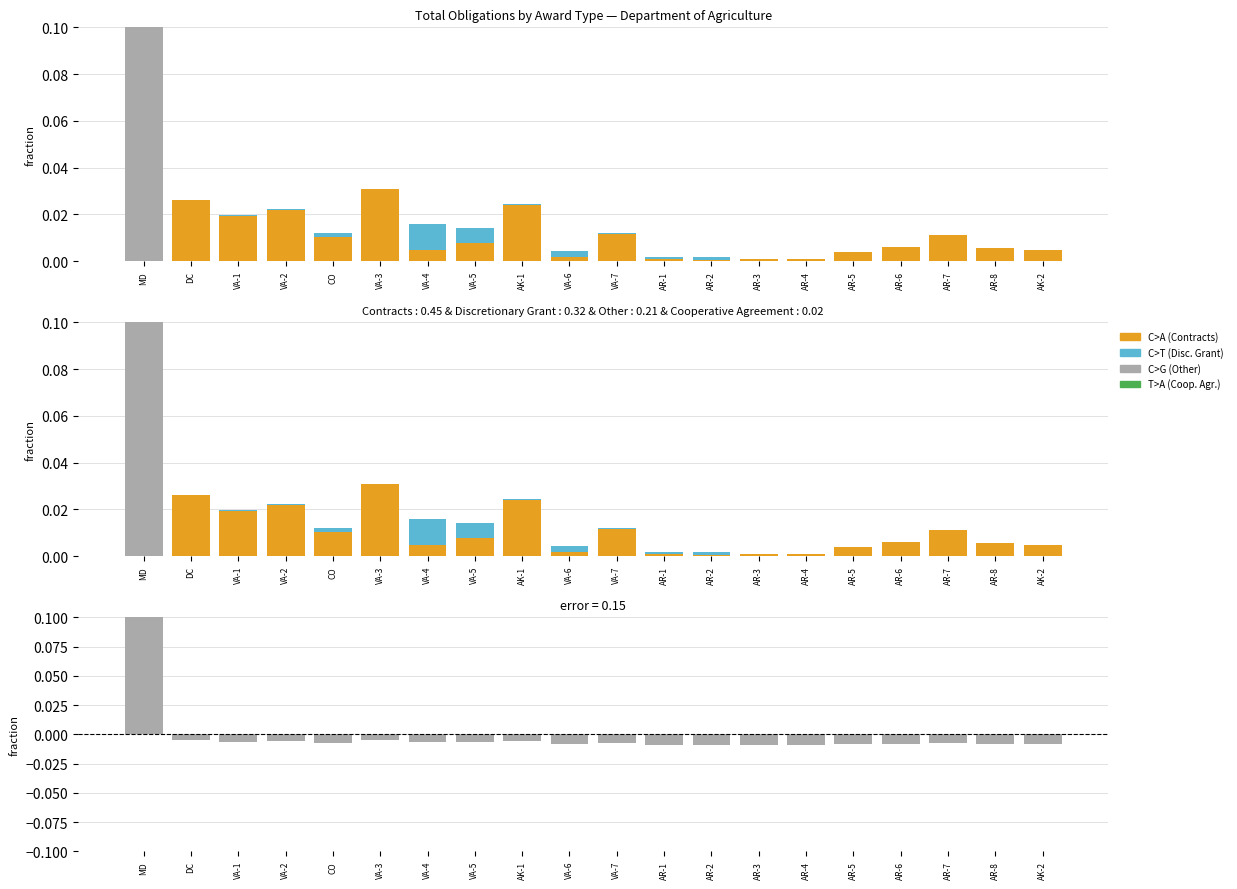

The Contracts and Orders series shows 0.0 at AK-2. True or false?

False